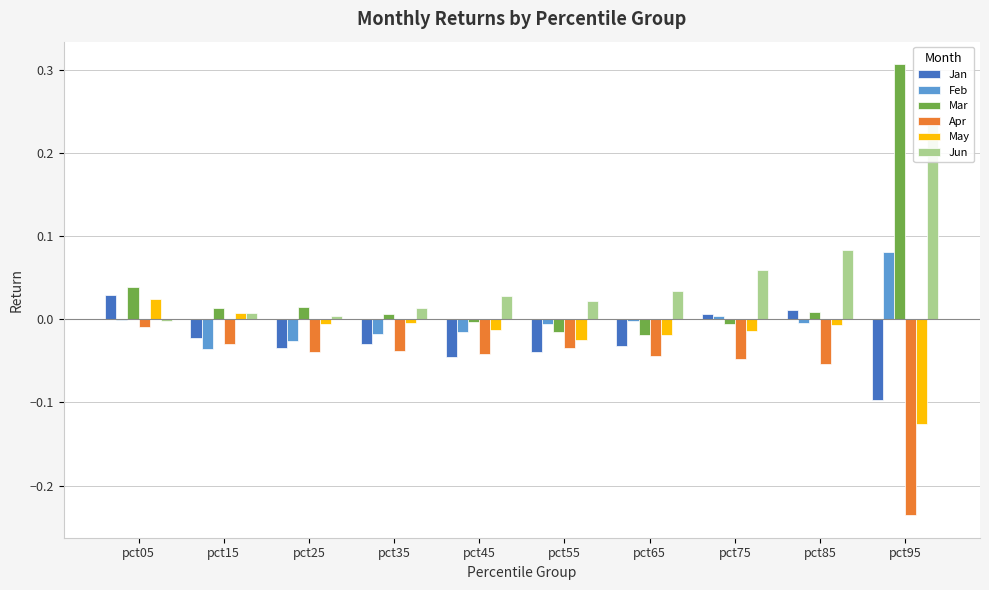

Which category has the highest value across all series?

pct95